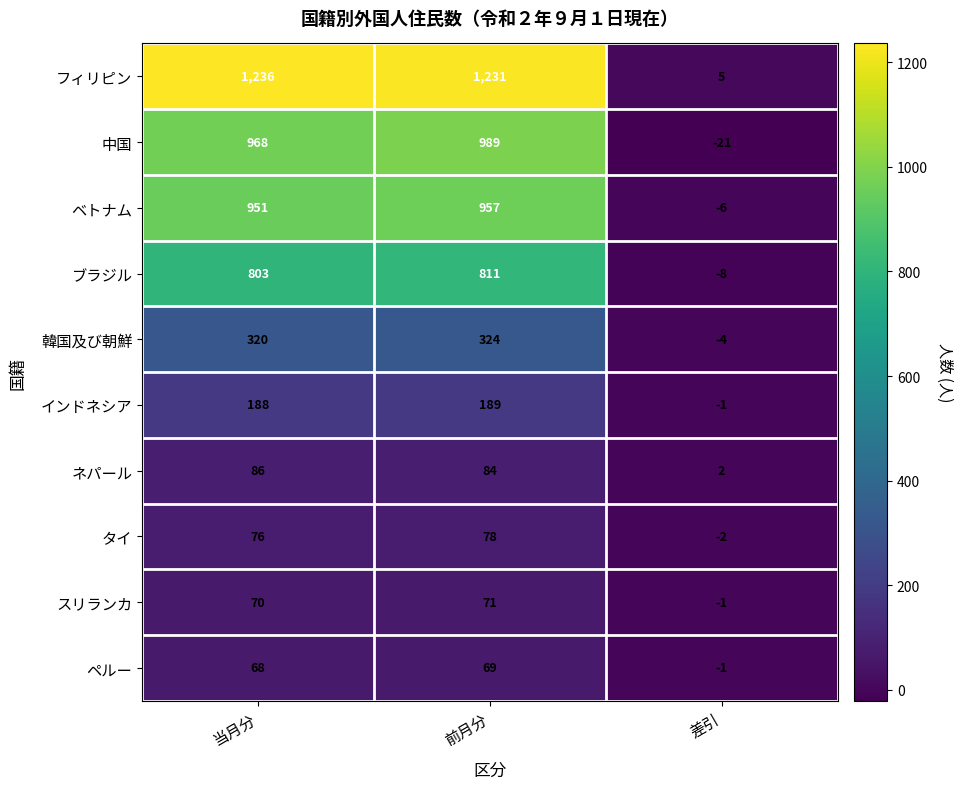

At which category is the sum across all series the highest?

前月分